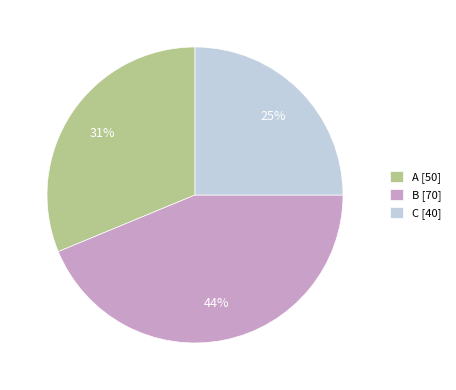

To the nearest percent, what is the average slice percentage?

33%